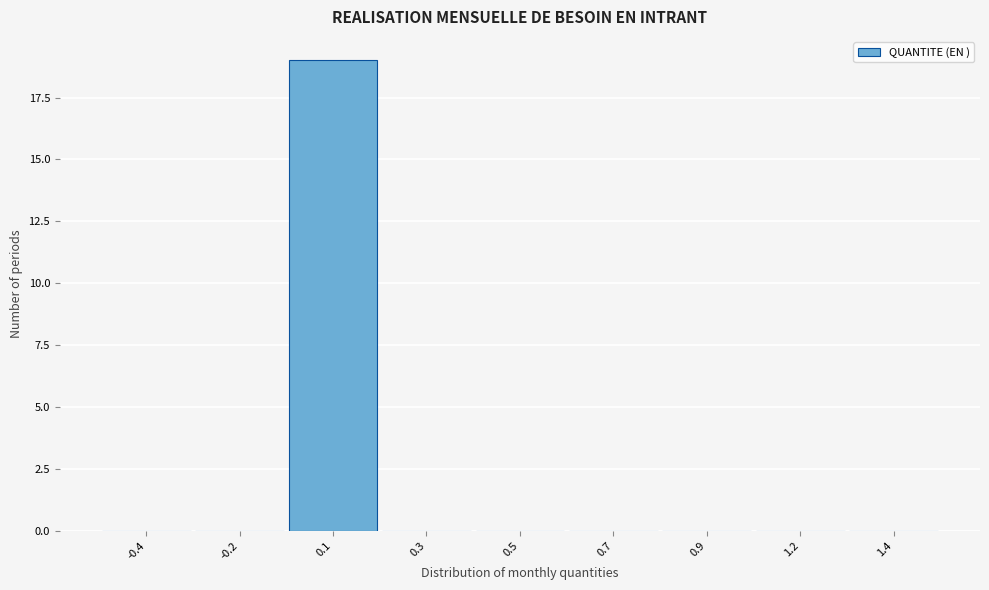

Reading right to left, what are all the values shown in this chart?

1.4=0	1.2=0	0.9=0	0.7=0	0.5=0	0.3=0	0.1=19	-0.2=0	-0.4=0